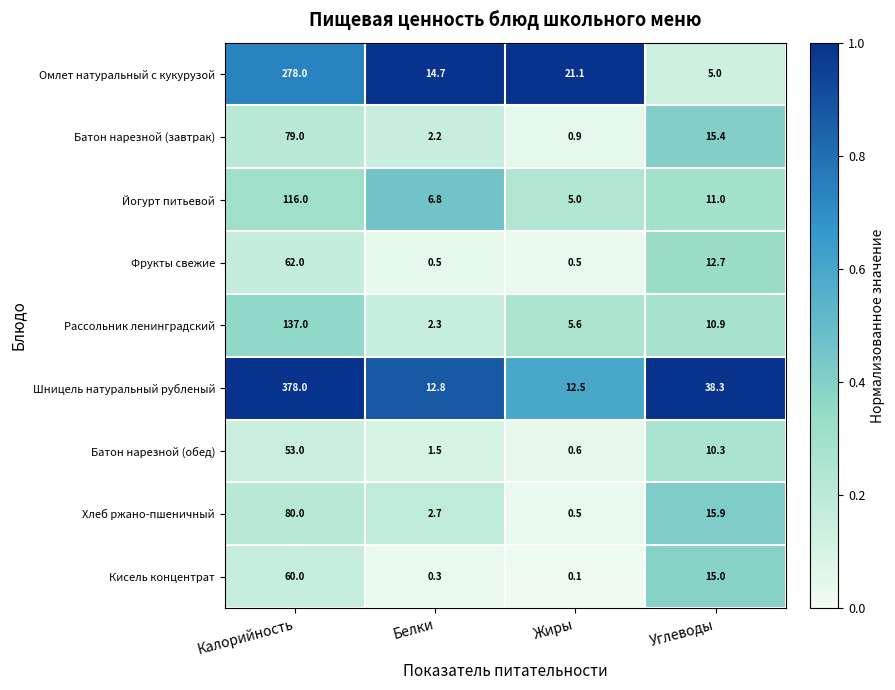

Rank the series at Углеводы from highest to lowest value.

Шницель натуральный рубленый, Хлеб ржано-пшеничный, Батон нарезной (завтрак), Кисель концентрат, Фрукты свежие, Йогурт питьевой, Рассольник ленинградский, Батон нарезной (обед), Омлет натуральный с кукурузой